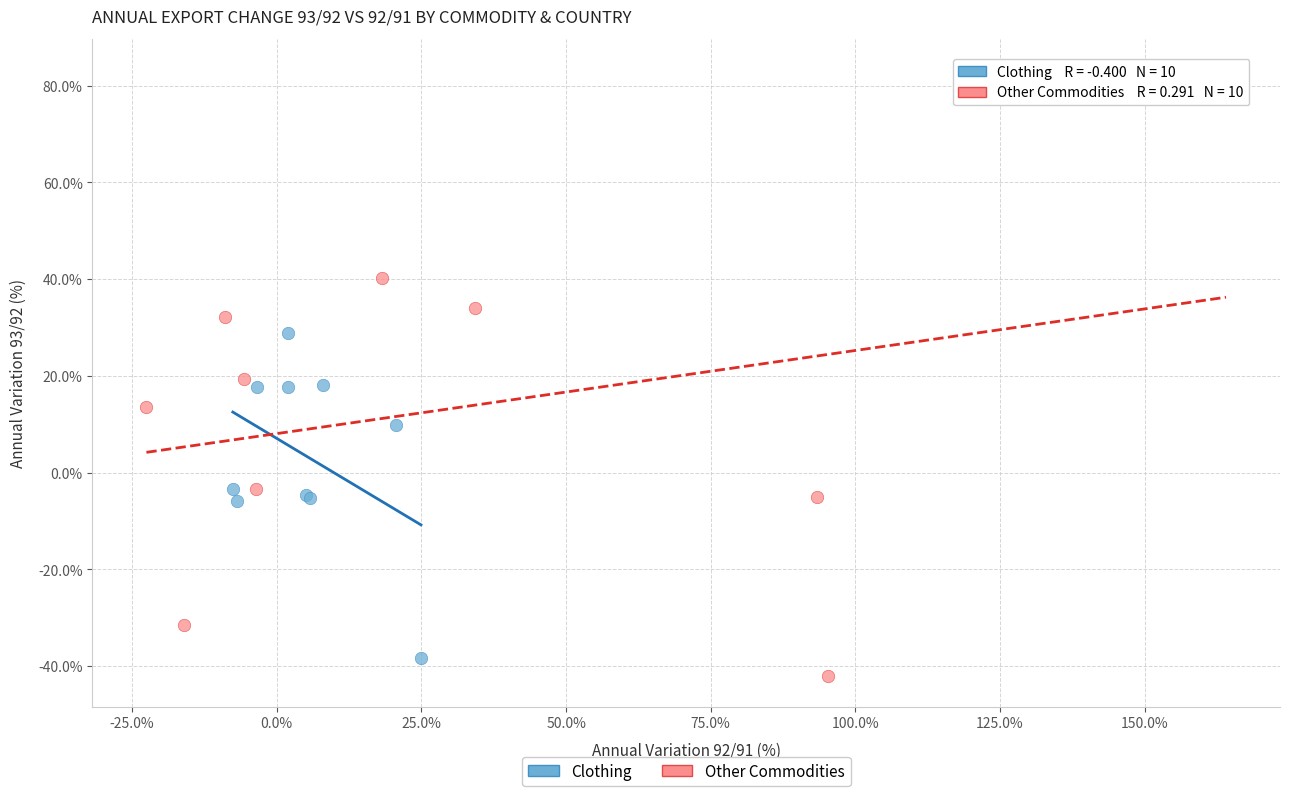

Which series has the widest spread of Y values?

Other Commodities